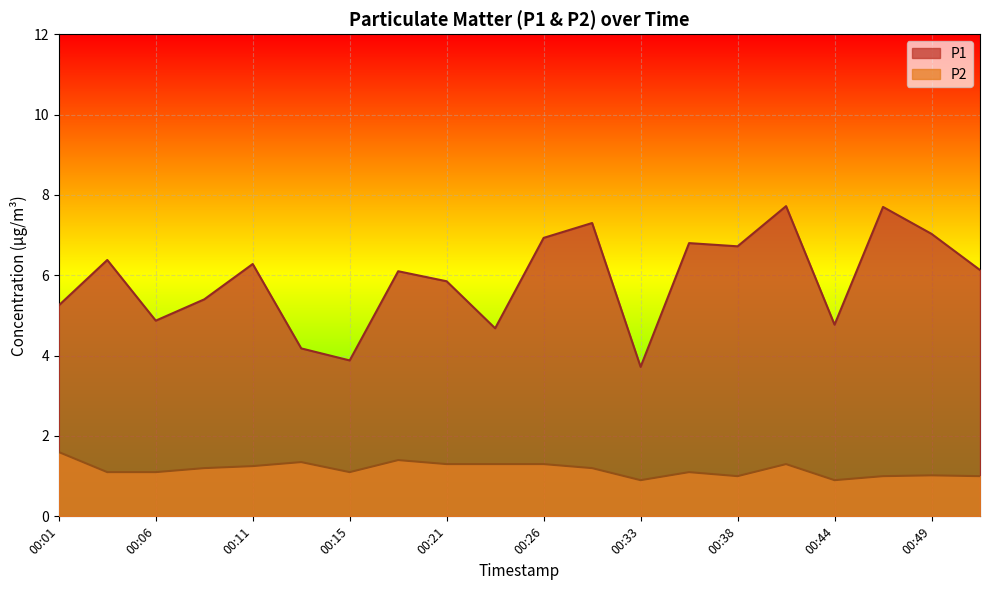

What is the value of the P1 point at the 12th from the left?

7.3